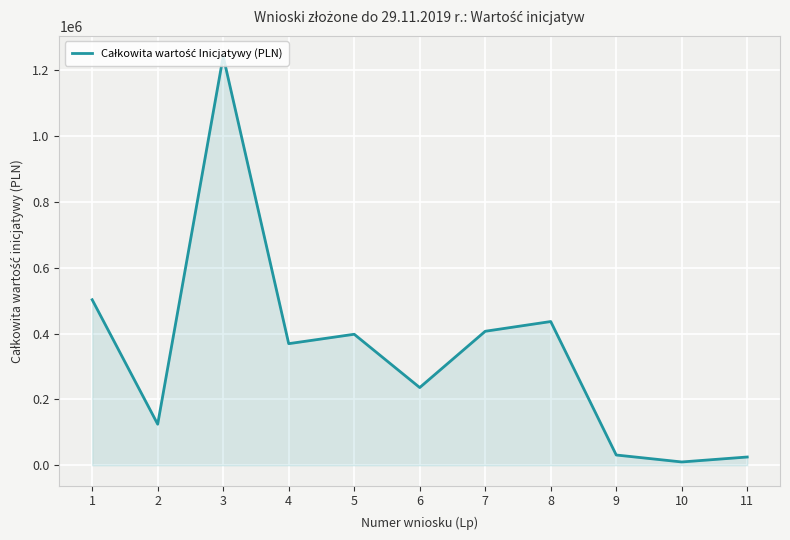

What is the change in value from 4 to 6?

-133346.0